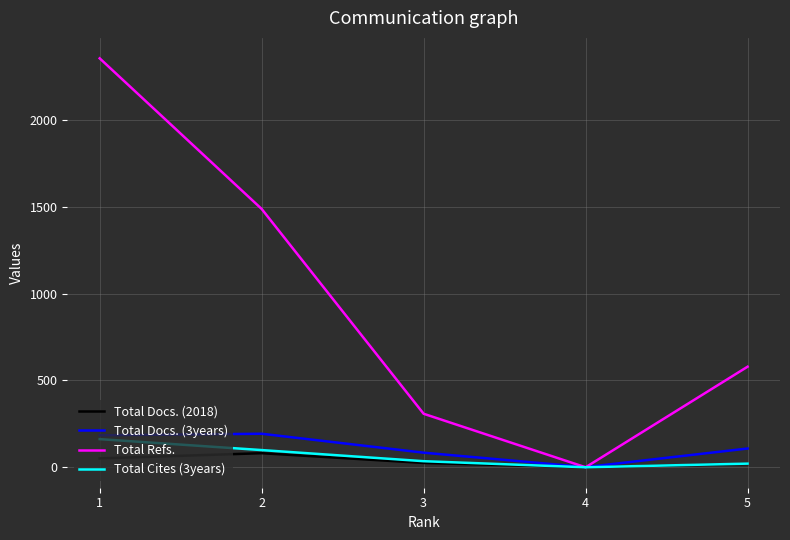

Which category has the lowest value in the Total Cites (3years) series?

4